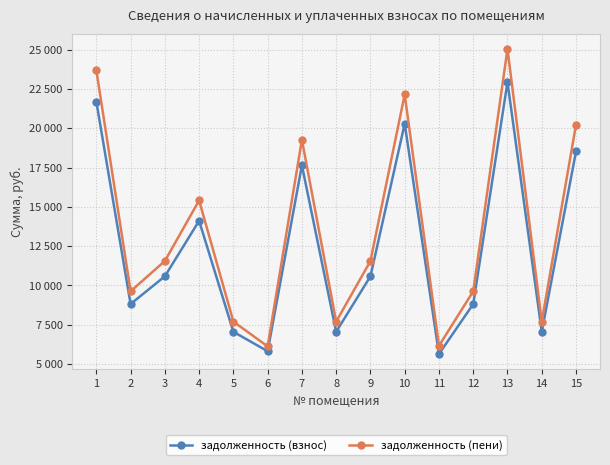

True or false: задолженность (взнос) and задолженность (пени) intersect in this chart.

False